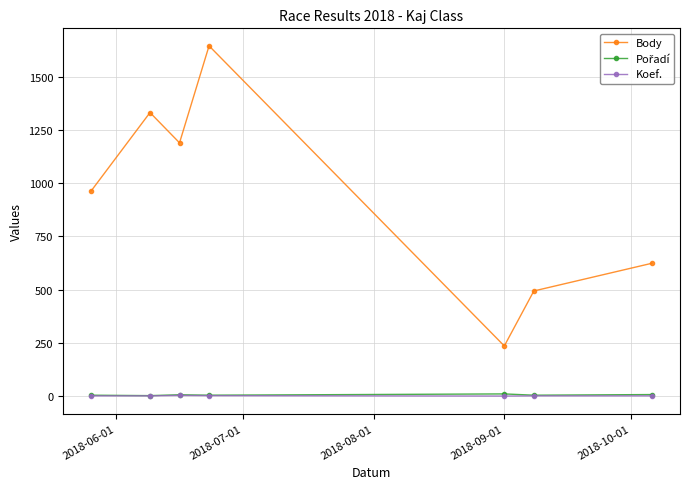

True or false: Body and Koef. intersect in this chart.

False